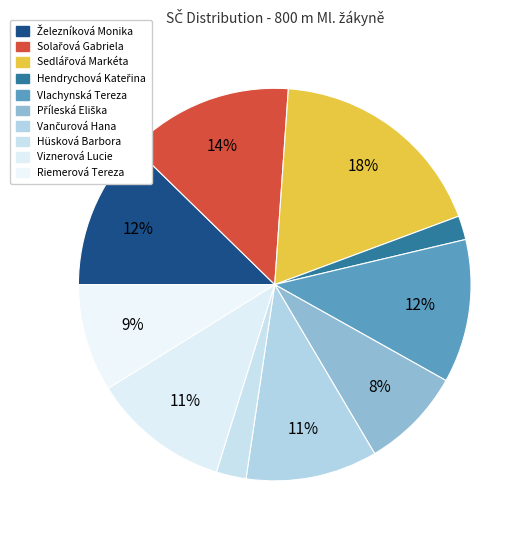

How many segments does this pie chart have?

10